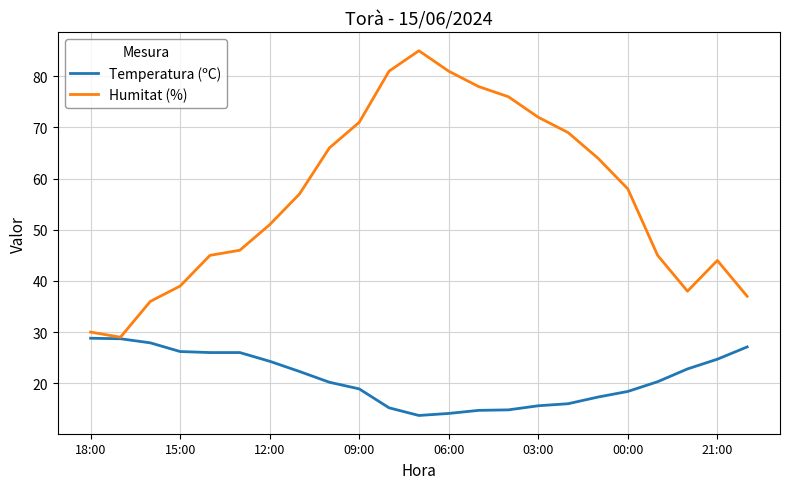

How many lines are shown in the chart?

2